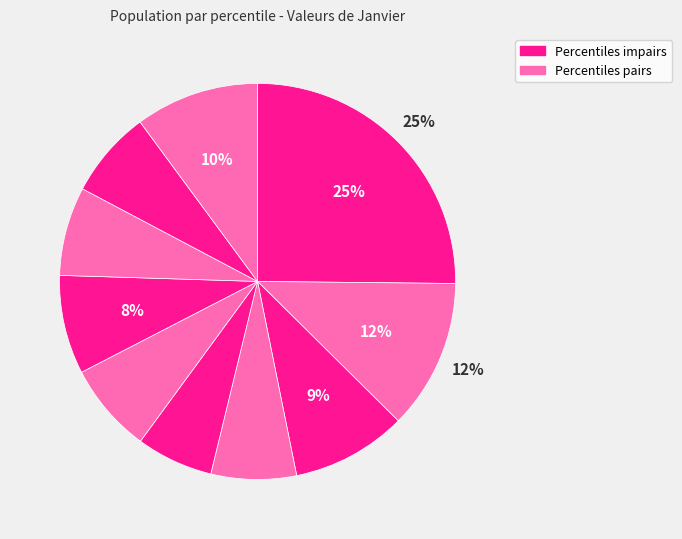

How many segments does this pie chart have?

10